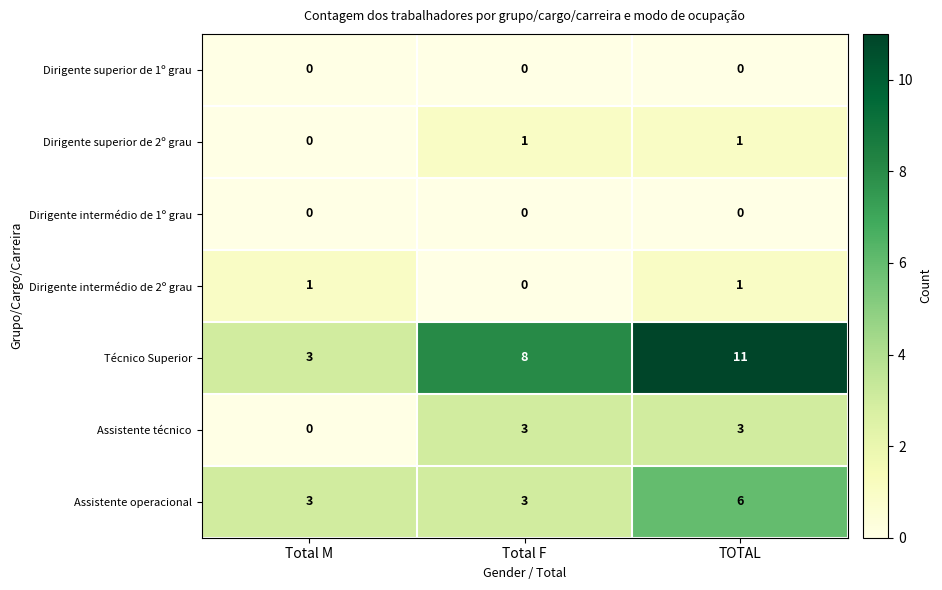

Reading left to right, what are all the values shown in this chart?

Dirigente superior de 1º grau: 0	0	0
Dirigente superior de 2º grau: 0	1	1
Dirigente intermédio de 1º grau: 0	0	0
Dirigente intermédio de 2º grau: 1	0	1
Técnico Superior: 3	8	11
Assistente técnico: 0	3	3
Assistente operacional: 3	3	6